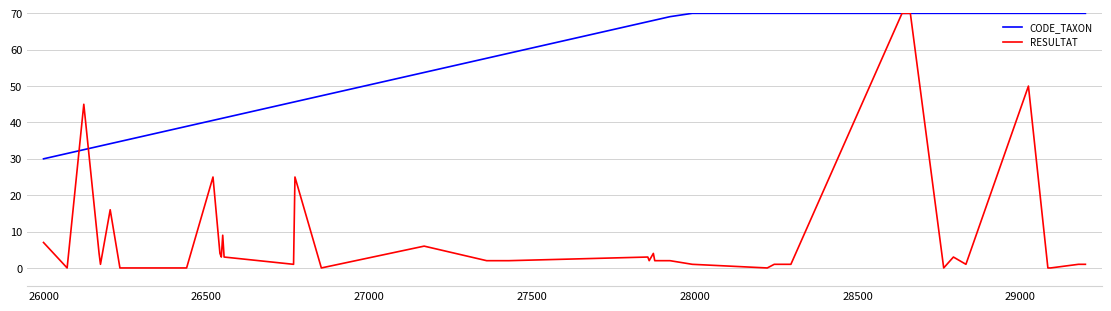

Rank the series by their average value, from highest to lowest.

CODE_TAXON, RESULTAT